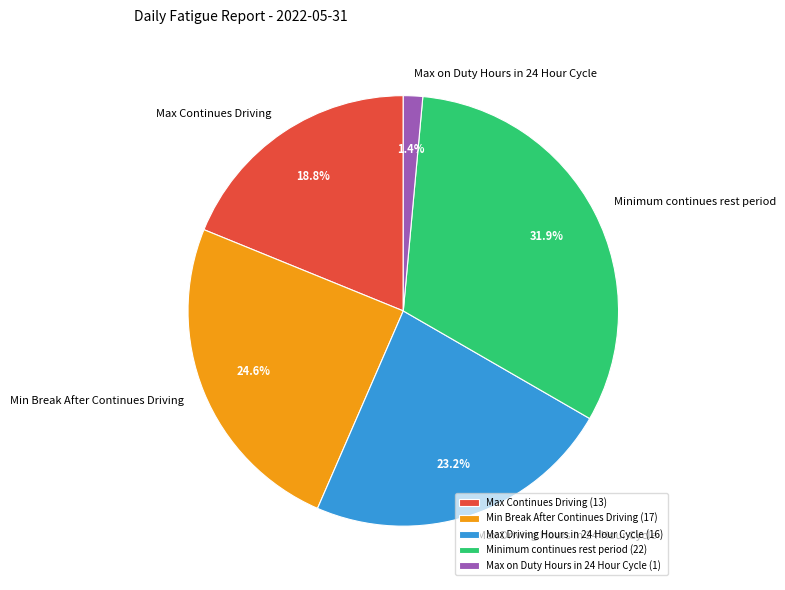

True or false: Max Driving Hours in 24 Hour Cycle accounts for 12% of the total.

False